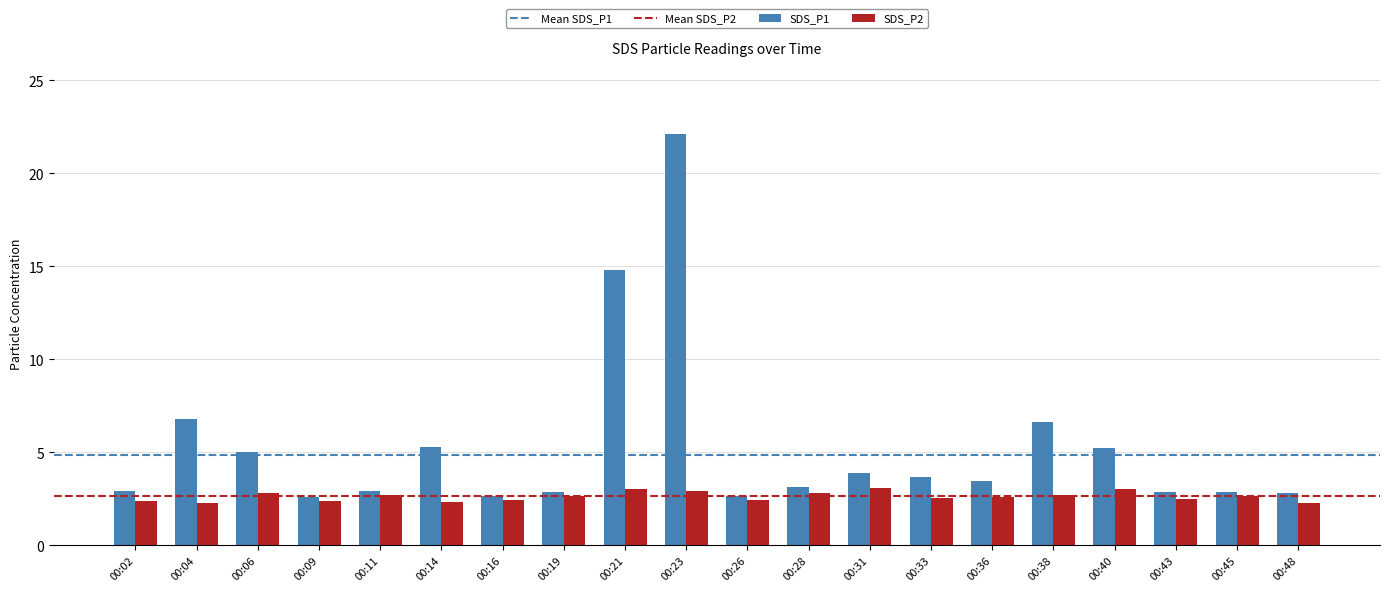

List the series in order of their overall mean, highest first.

SDS_P1, SDS_P2